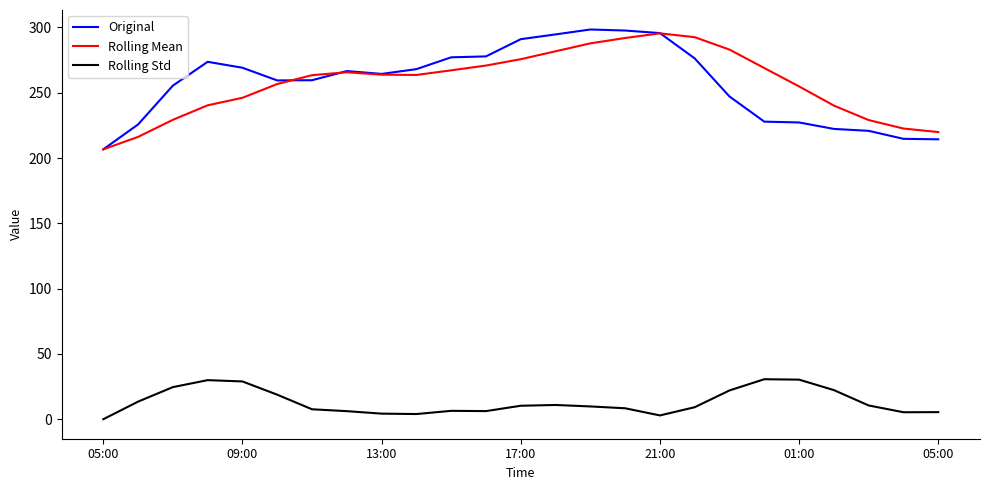

True or false: Rolling Mean and Rolling Std intersect in this chart.

False